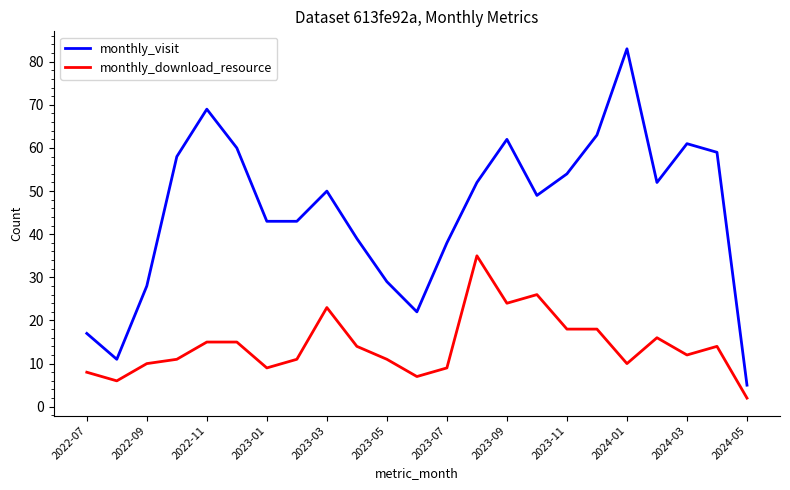

True or false: monthly_visit and monthly_download_resource cross at least once.

False